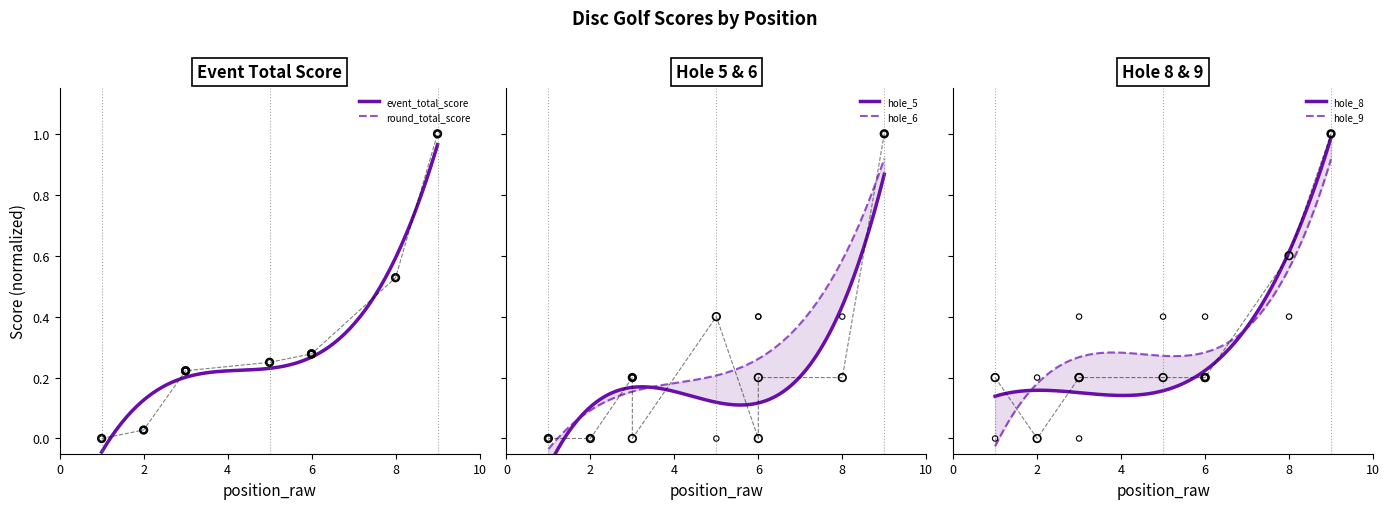

At how many categories does at least one series exceed 0?

9